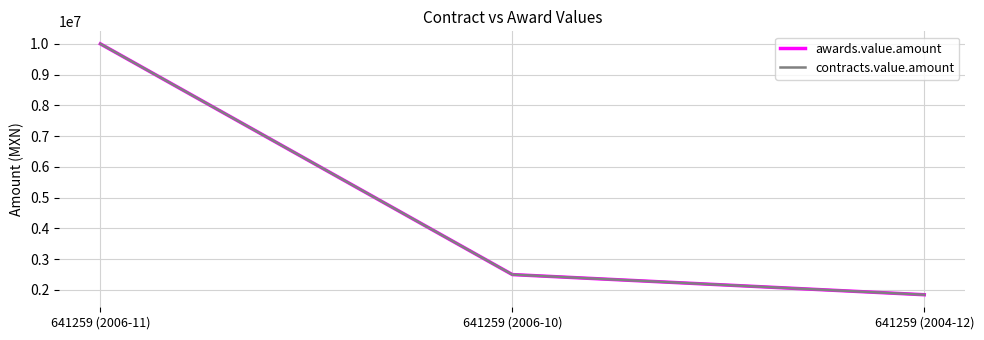

What is the value of the contracts.value.amount point at the 3rd from the left?

1844811.6